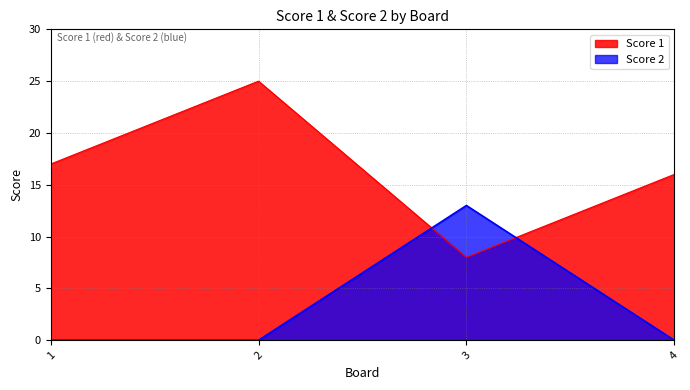

How many series are shown in this chart?

2